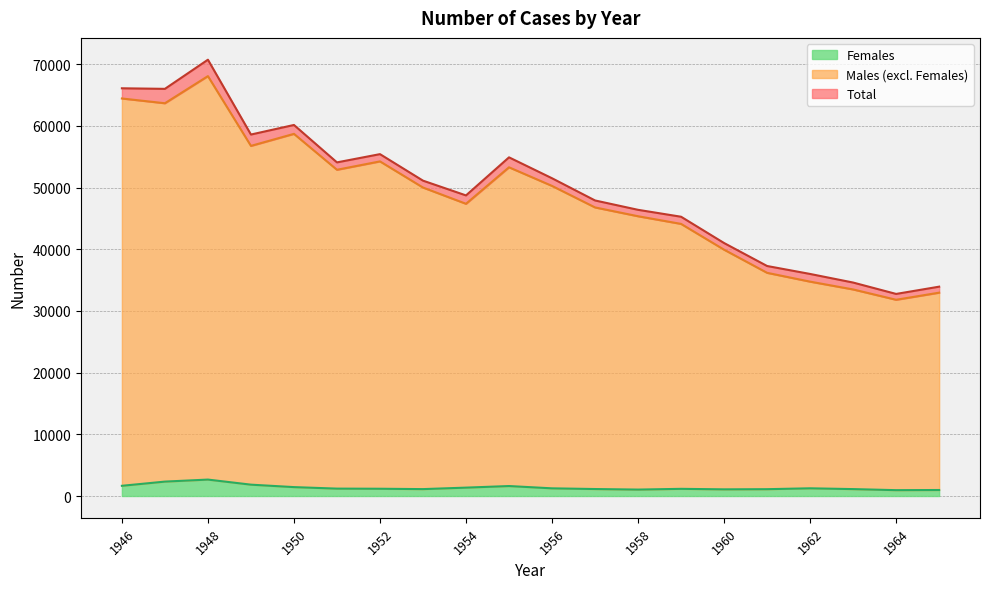

List the series in order of their peak value, lowest first.

Females, Males, Total